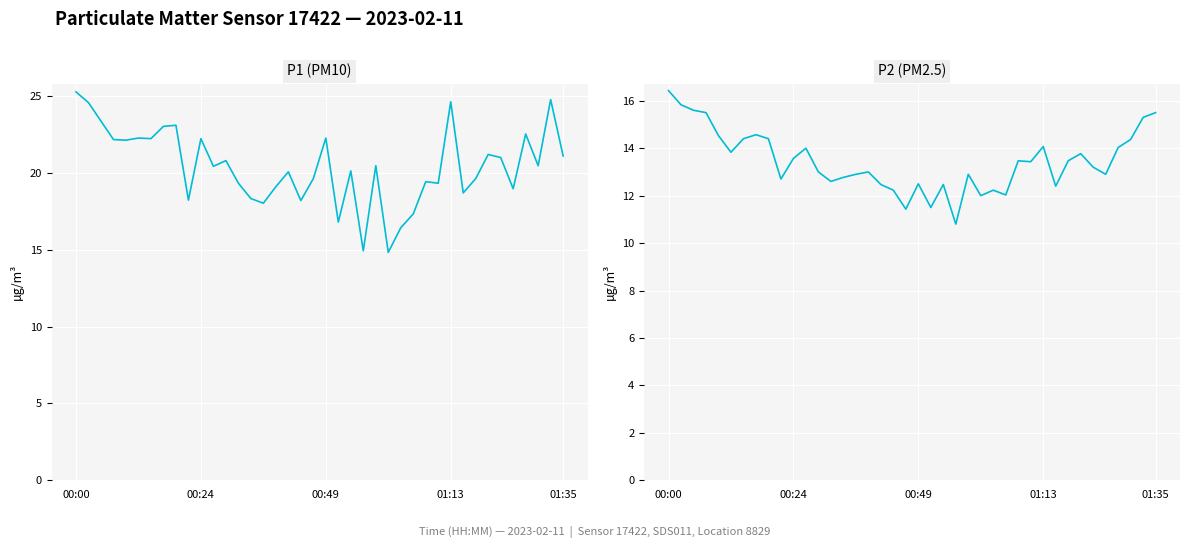

Which series has the largest total across all categories?

P1 (PM10)